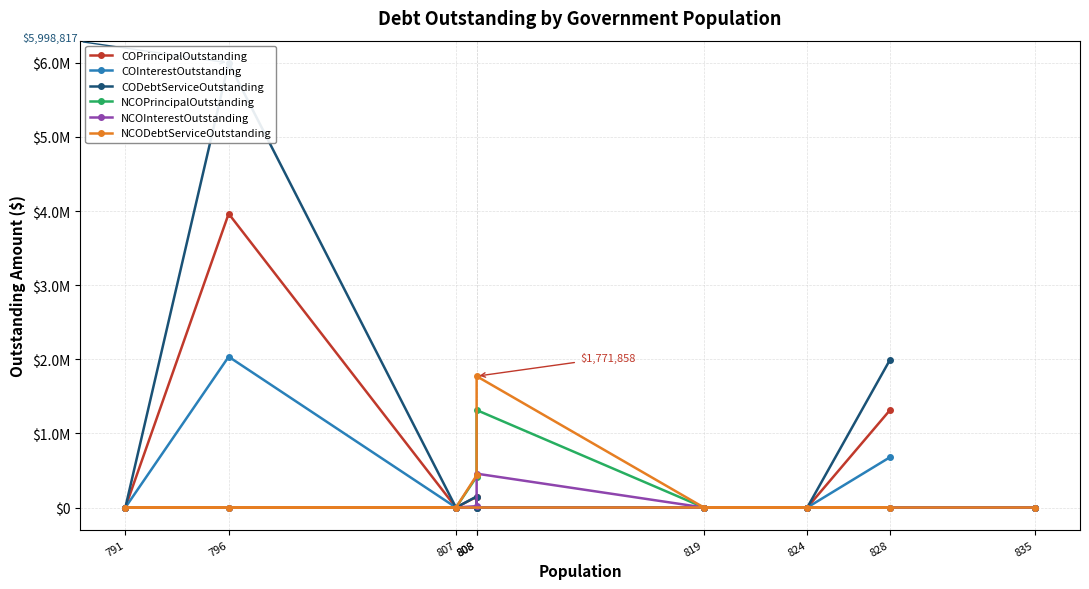

List the series in order of their peak value, highest first.

CODebtServiceOutstanding, COPrincipalOutstanding, COInterestOutstanding, NCODebtServiceOutstanding, NCOPrincipalOutstanding, NCOInterestOutstanding